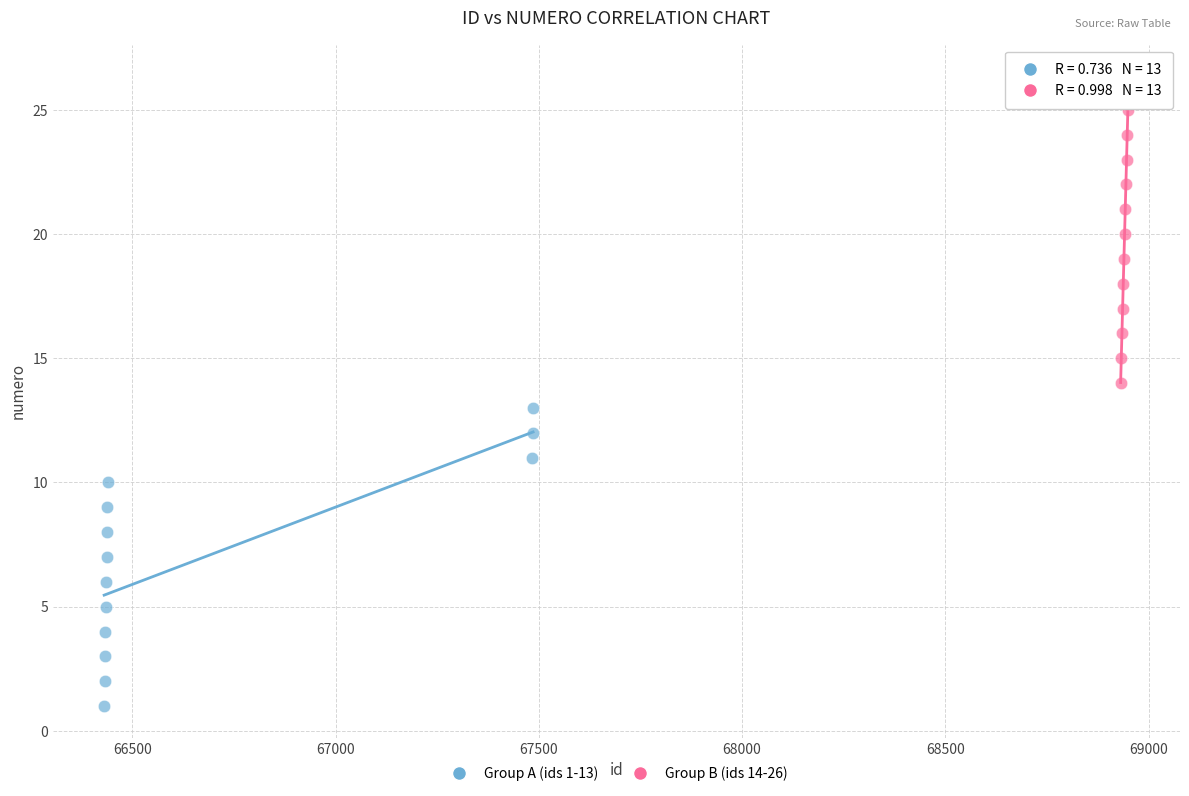

Which series contains the lowest Y value?

Group A (ids 1-13)